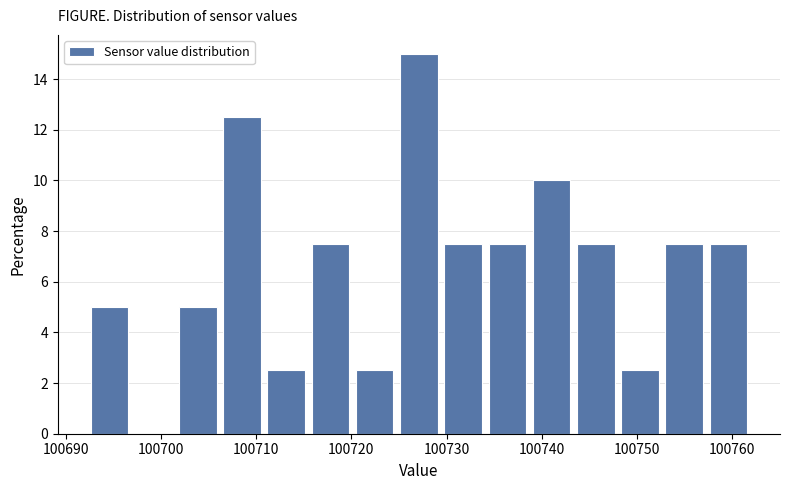

What is the height of the bar covering 100739 to 100743 on the x-axis? Neither the bar edges nor the heights are printed on the chart, so give them approximately, as read against the axes.

10.0